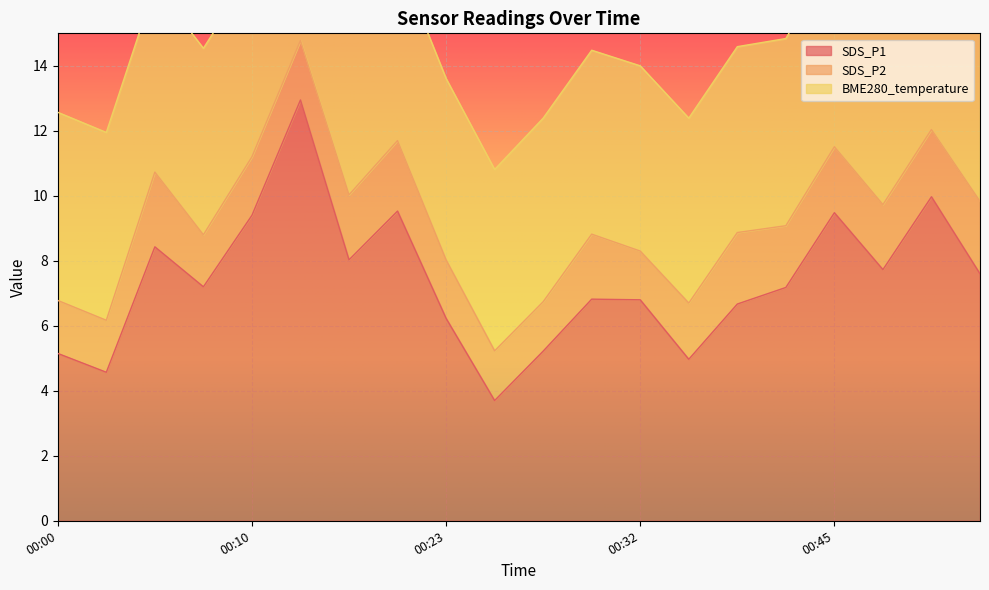

What is the difference between the highest and lowest values at 00:45?

7.5